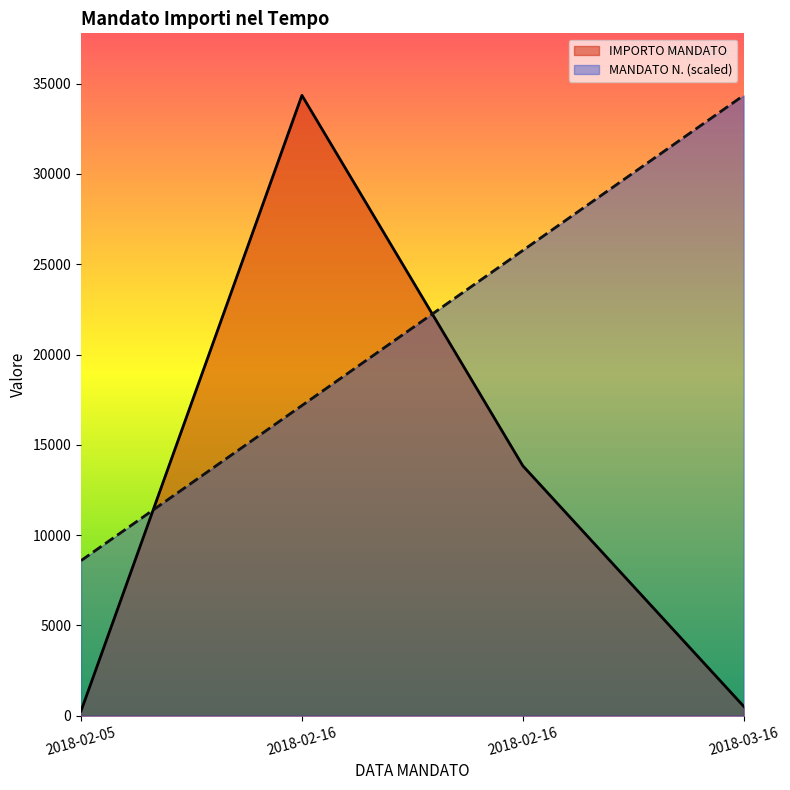

What is the maximum value shown in the chart?

34349.5